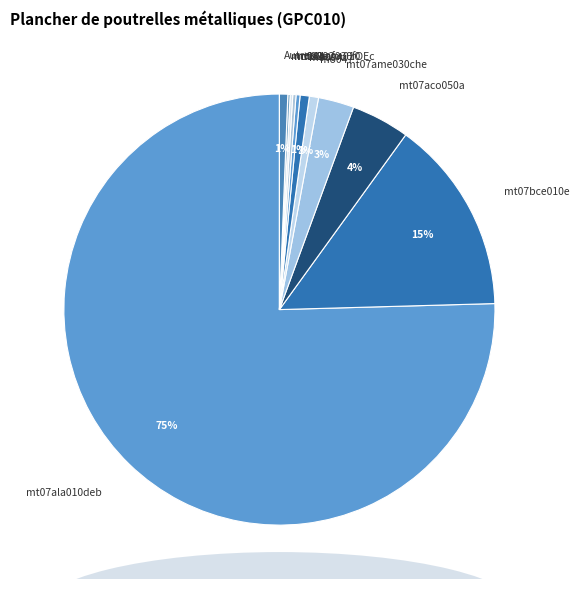

Which category has the biggest portion of the pie?

mt07ala010deb